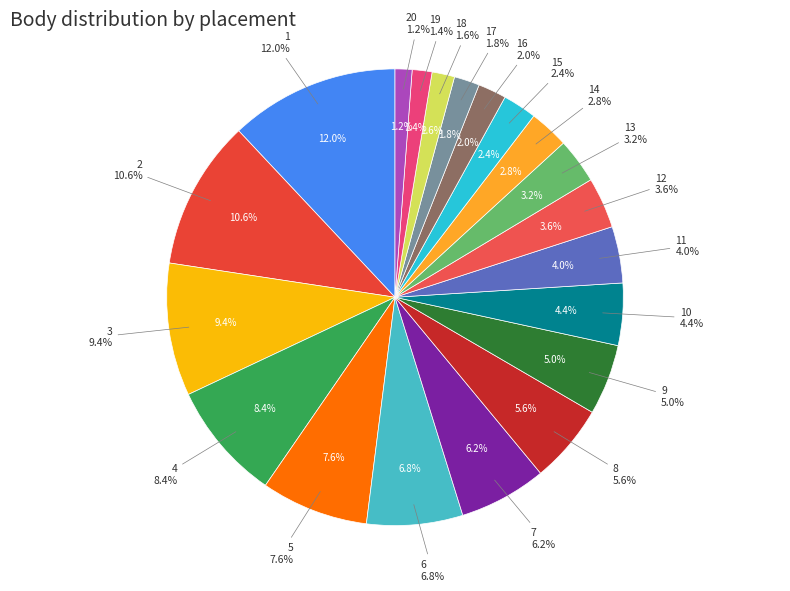

True or false: 2 accounts for 16% of the total.

False